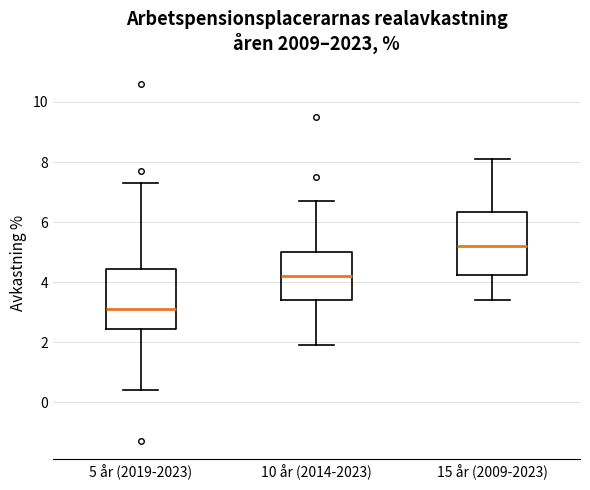

Where does the upper whisker of the box for 10 år (2014-2023) end on the y-axis? The values are not printed on the chart, so give them approximately, as read against the axis.

6.8